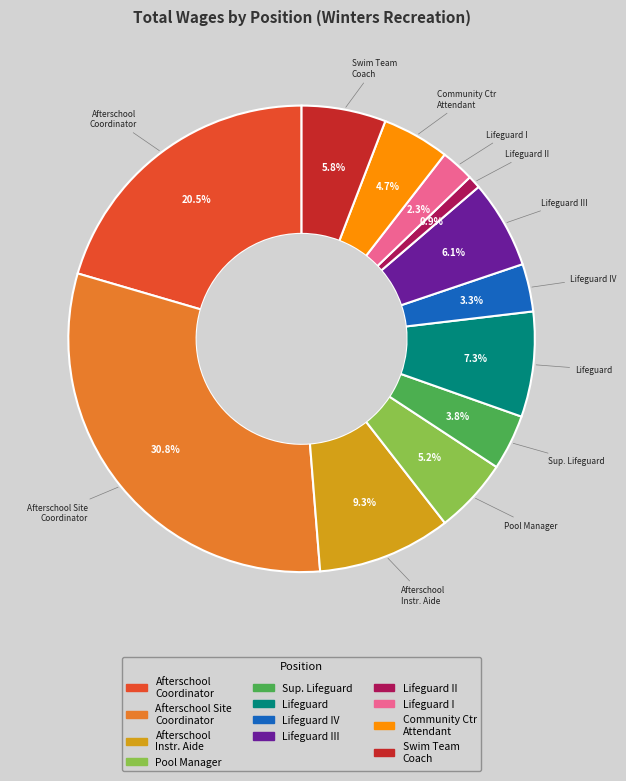

Which slice is the largest?

Afterschool Site Coordinator